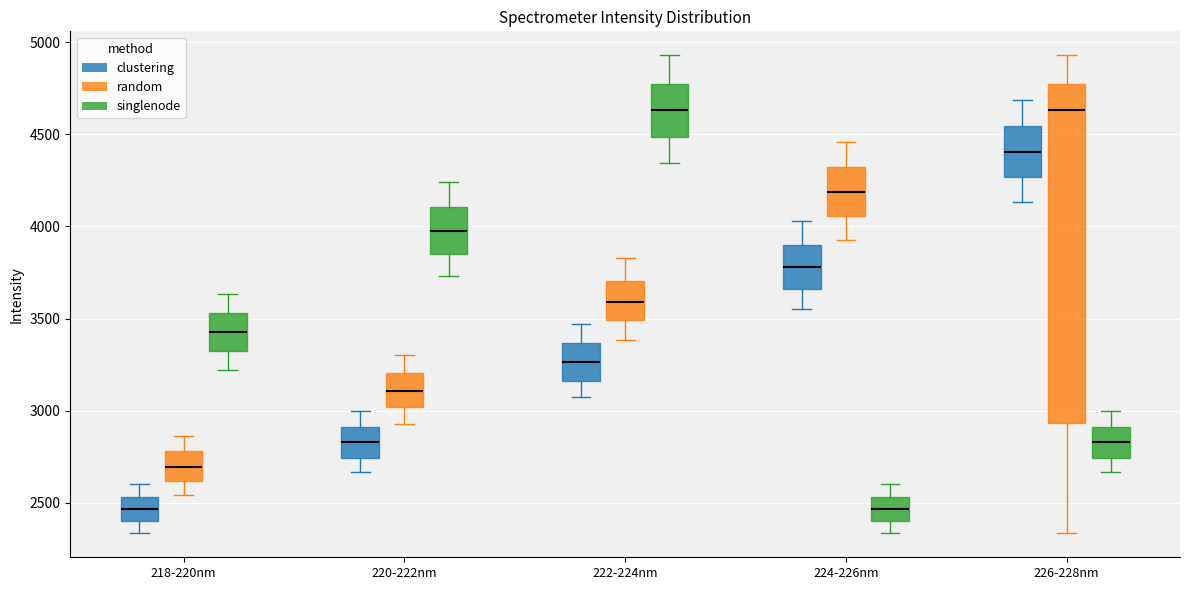

Reading left to right, transcribe this box plot: for each box, give where its median line is, the range the box spans, and where its two whiskers end, as read against the y-axis. The values are not printed on the chart, so give them approximately, as read against the axis.

218-220nm (clustering): median 2450, box 2400 to 2550, whiskers 2350 to 2600
218-220nm (random): median 2700, box 2600 to 2800, whiskers 2550 to 2850
218-220nm (singlenode): median 3450, box 3300 to 3550, whiskers 3200 to 3650
220-222nm (clustering): median 2850, box 2750 to 2900, whiskers 2650 to 3000
220-222nm (random): median 3100, box 3000 to 3200, whiskers 2950 to 3300
220-222nm (singlenode): median 4000, box 3850 to 4100, whiskers 3750 to 4250
222-224nm (clustering): median 3250, box 3150 to 3350, whiskers 3050 to 3450
222-224nm (random): median 3600, box 3500 to 3700, whiskers 3400 to 3850
222-224nm (singlenode): median 4650, box 4500 to 4800, whiskers 4350 to 4950
224-226nm (clustering): median 3800, box 3650 to 3900, whiskers 3550 to 4050
224-226nm (random): median 4200, box 4050 to 4300, whiskers 3900 to 4450
224-226nm (singlenode): median 2450, box 2400 to 2550, whiskers 2350 to 2600
226-228nm (clustering): median 4400, box 4250 to 4550, whiskers 4150 to 4700
226-228nm (random): median 4650, box 2950 to 4800, whiskers 2350 to 4950
226-228nm (singlenode): median 2850, box 2750 to 2900, whiskers 2650 to 3000